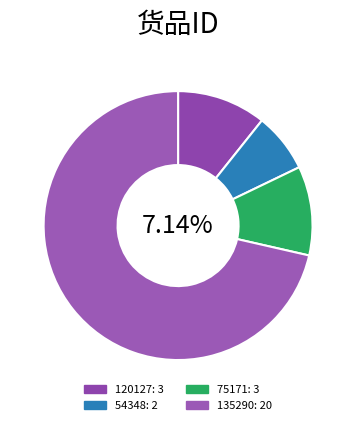

To the nearest percent, what is the average slice percentage?

25%